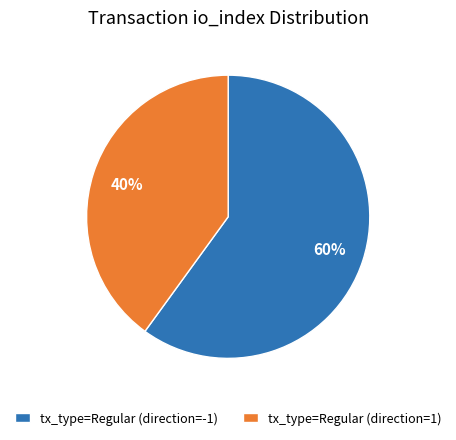

Does any single category account for the majority?

Yes